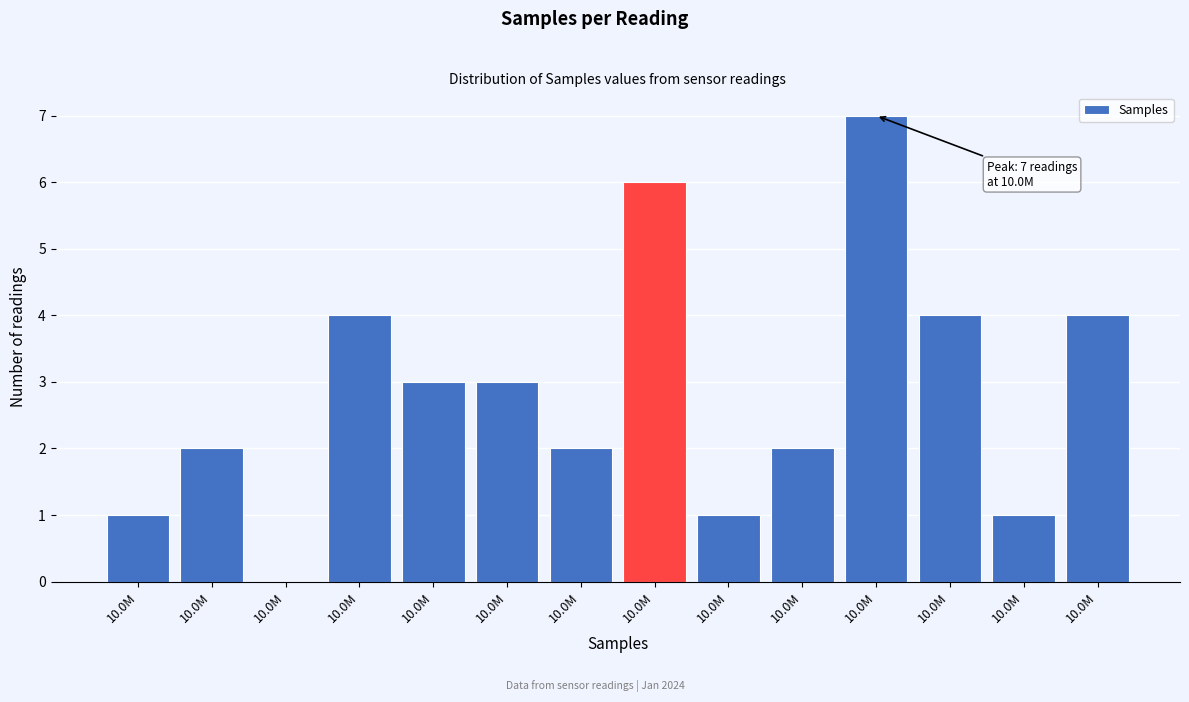

How many positive values are there?

13